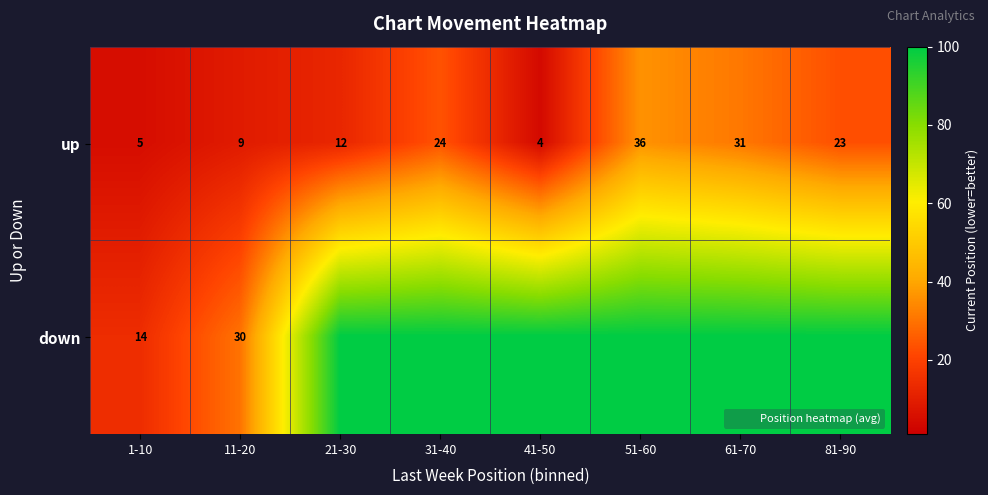

Which series has the largest range (max minus min)?

down